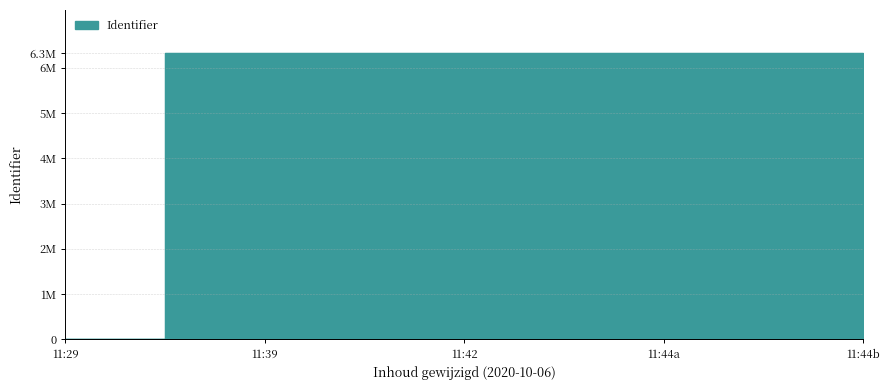

At which category does the data reach its first local peak?

11:39